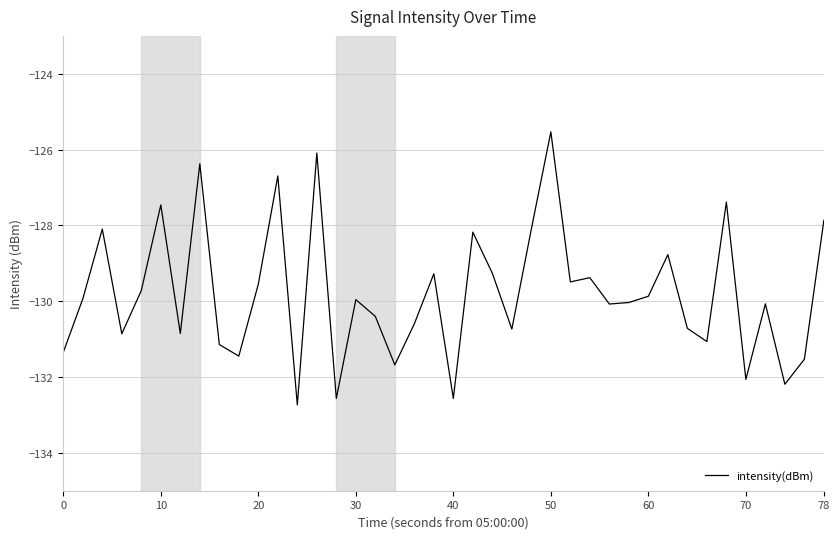

Is this an area chart (filled region under the line)?

No